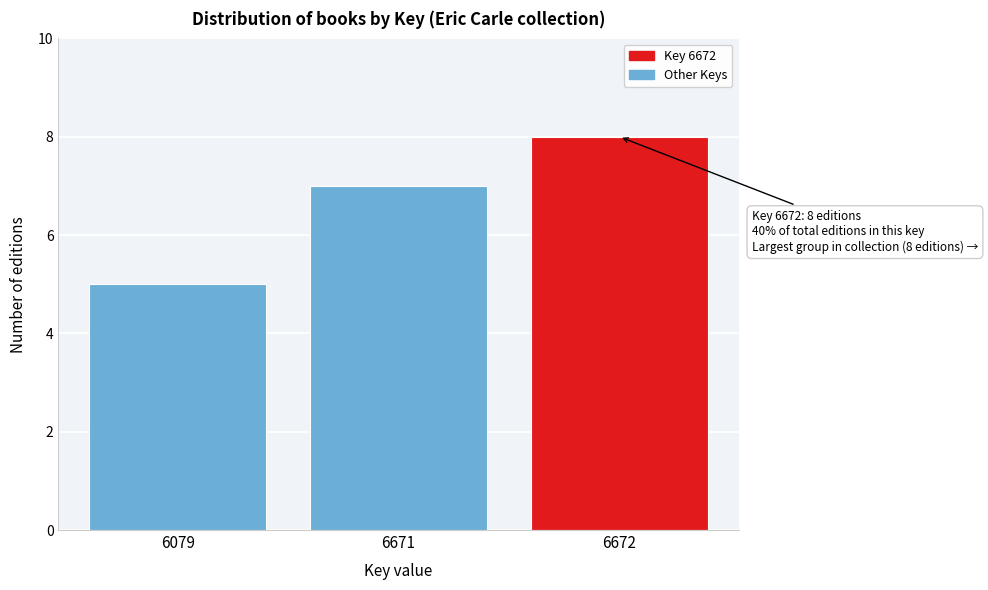

Reading left to right, extract all data points from this chart.

5	7	8